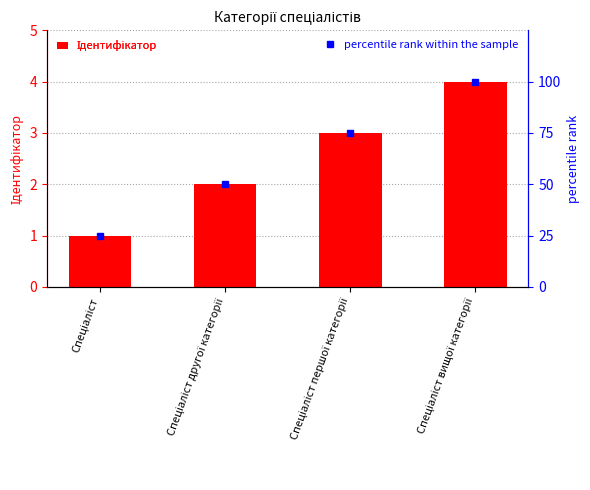

Between Спеціаліст другої категорії and Спеціаліст першої категорії, which series saw the biggest shift?

percentile rank within the sample